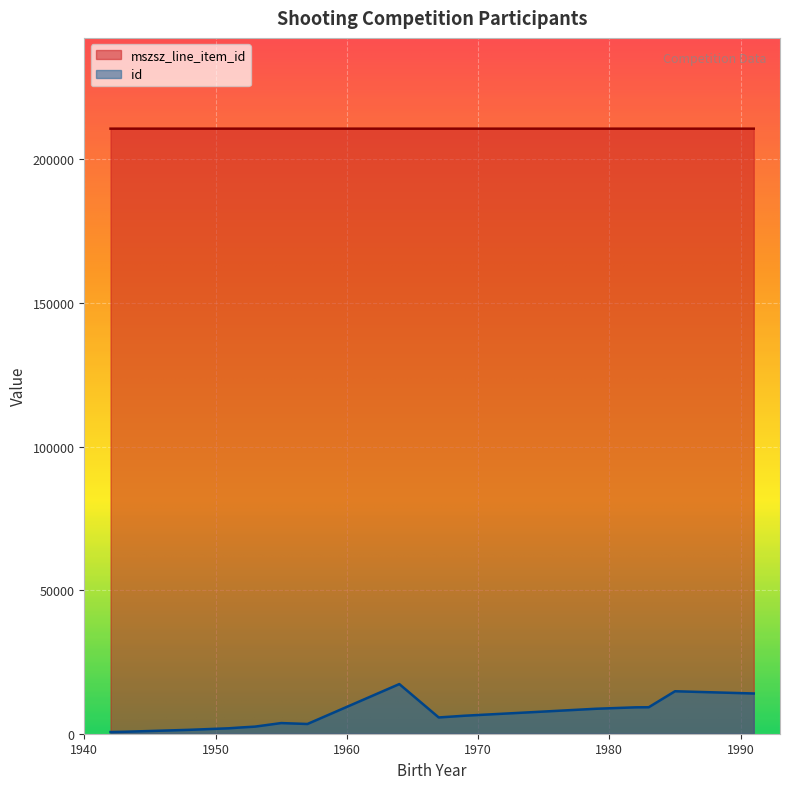

What is the total value across all series at 1979?

219410